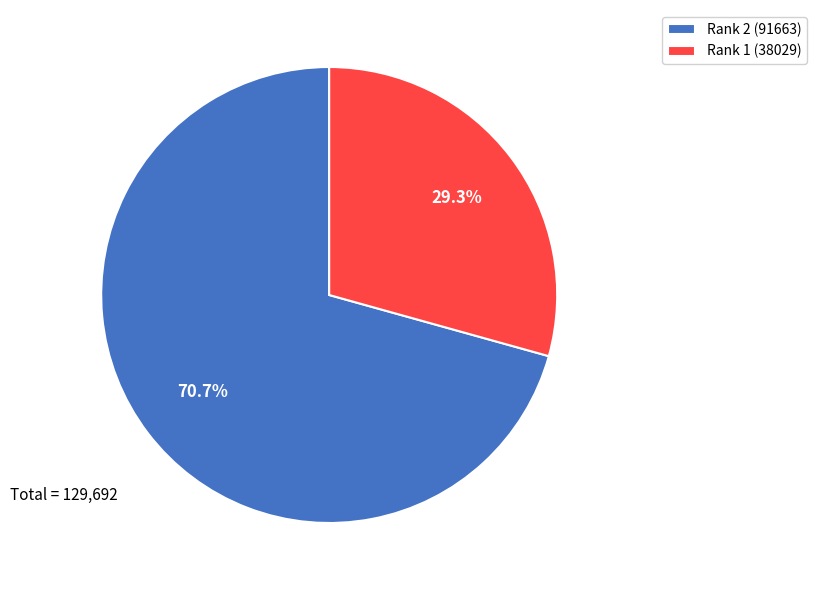

How much of the chart is everything except Rank 1 (38029)?

70.7%